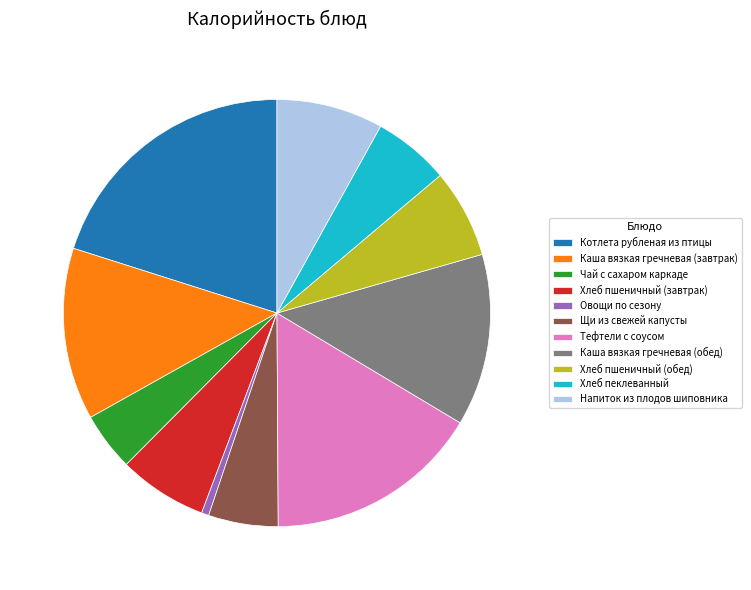

How many slices are in this pie chart?

11